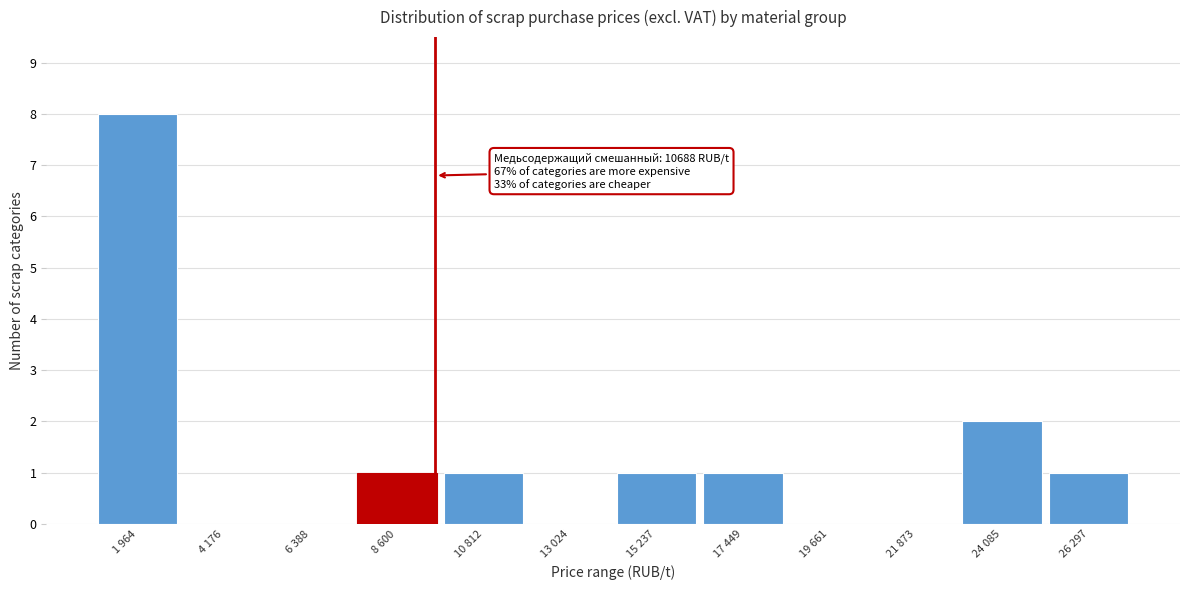

Reading right to left, extract all data points from this chart.

26 297=1	24 085=2	21 873=0	19 661=0	17 449=1	15 237=1	13 024=0	10 812=1	8 600=1	6 388=0	4 176=0	1 964=8